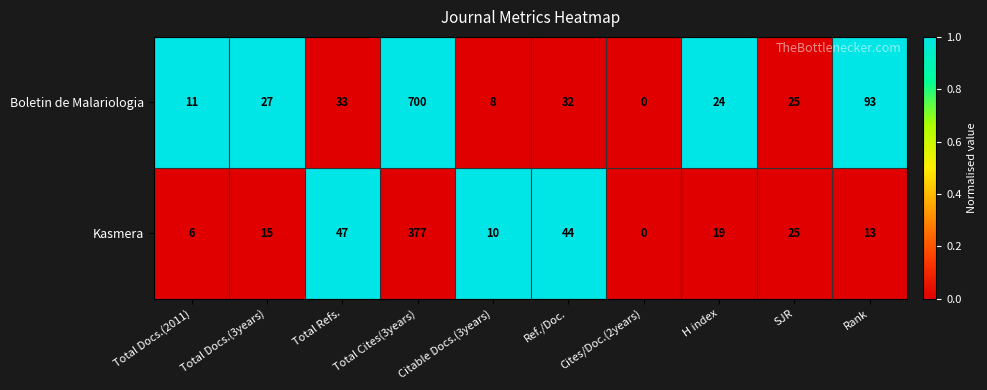

What is the average value of the Boletin de Malariologia series?

95